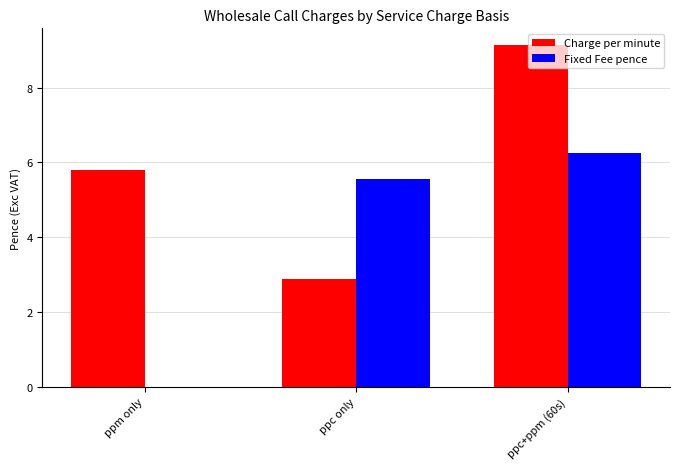

The Charge per minute series shows 14.8 at ppc+ppm (60s). True or false?

False